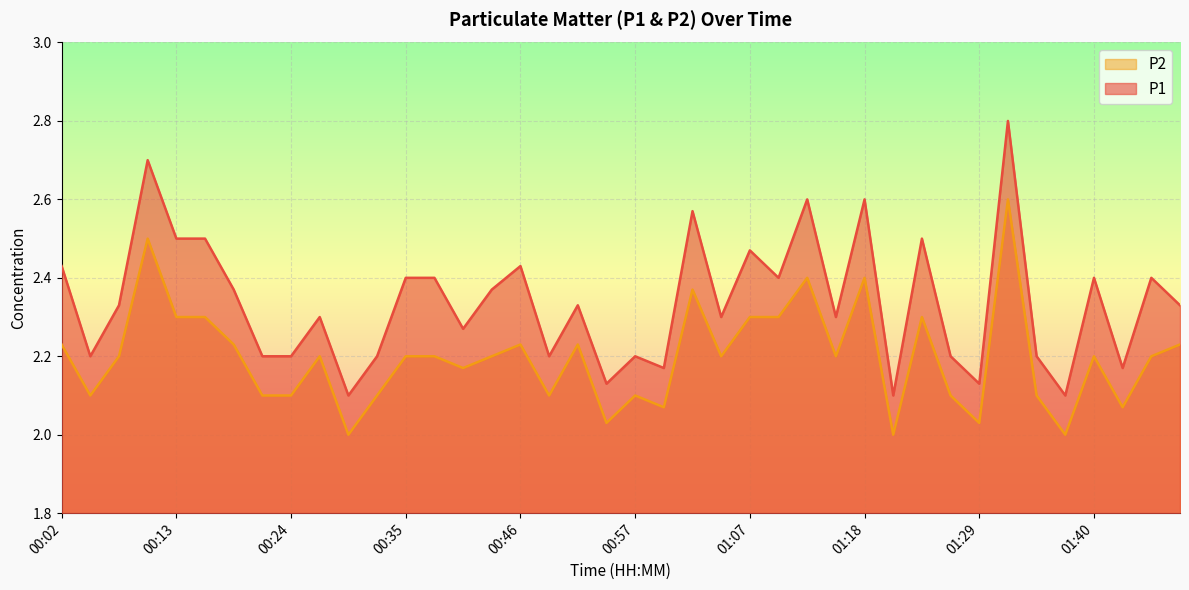

Rank the series by their average value, from highest to lowest.

P1, P2